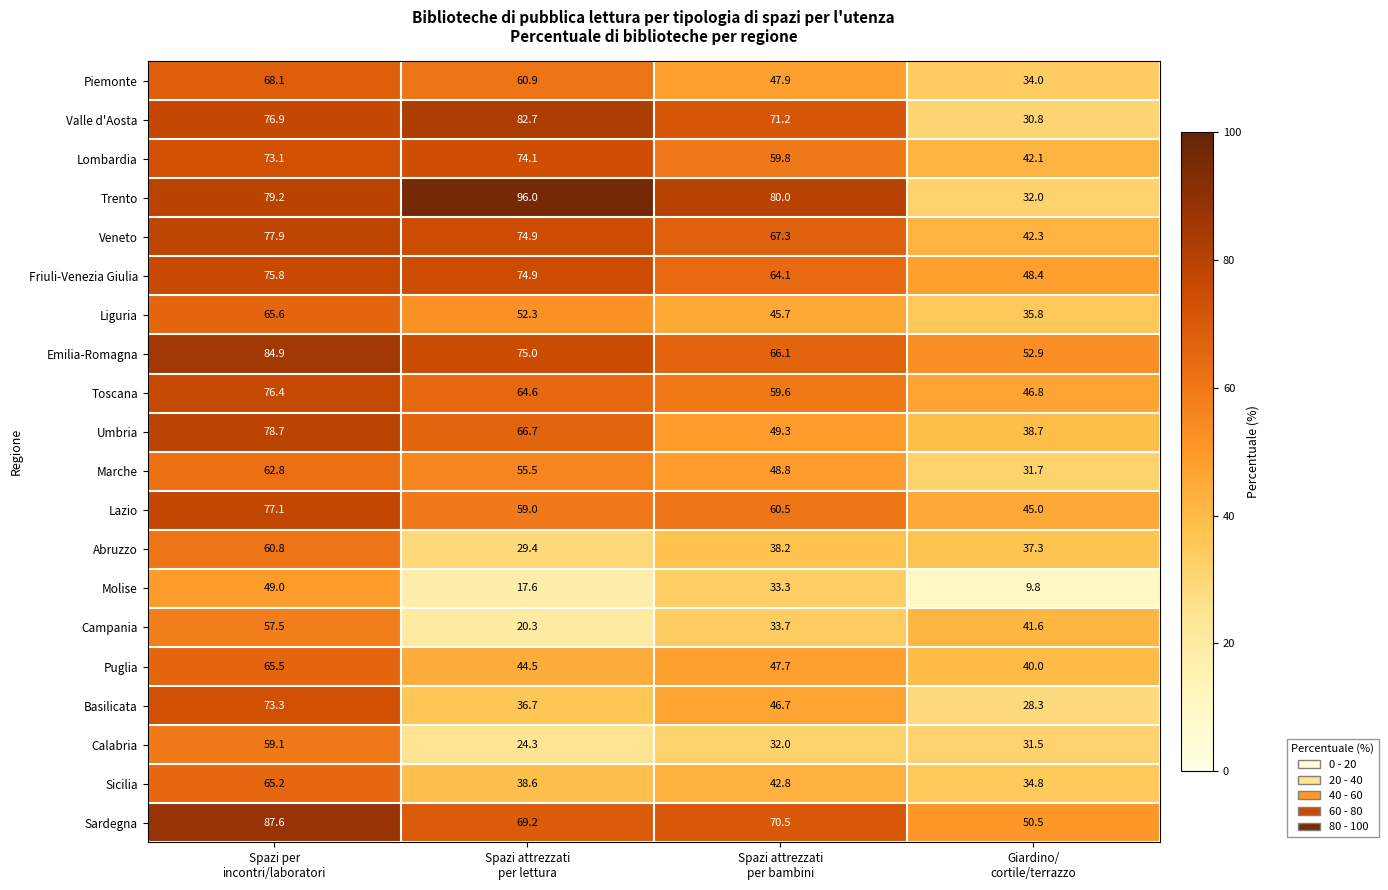

What is the average value of the Emilia-Romagna series?

69.7